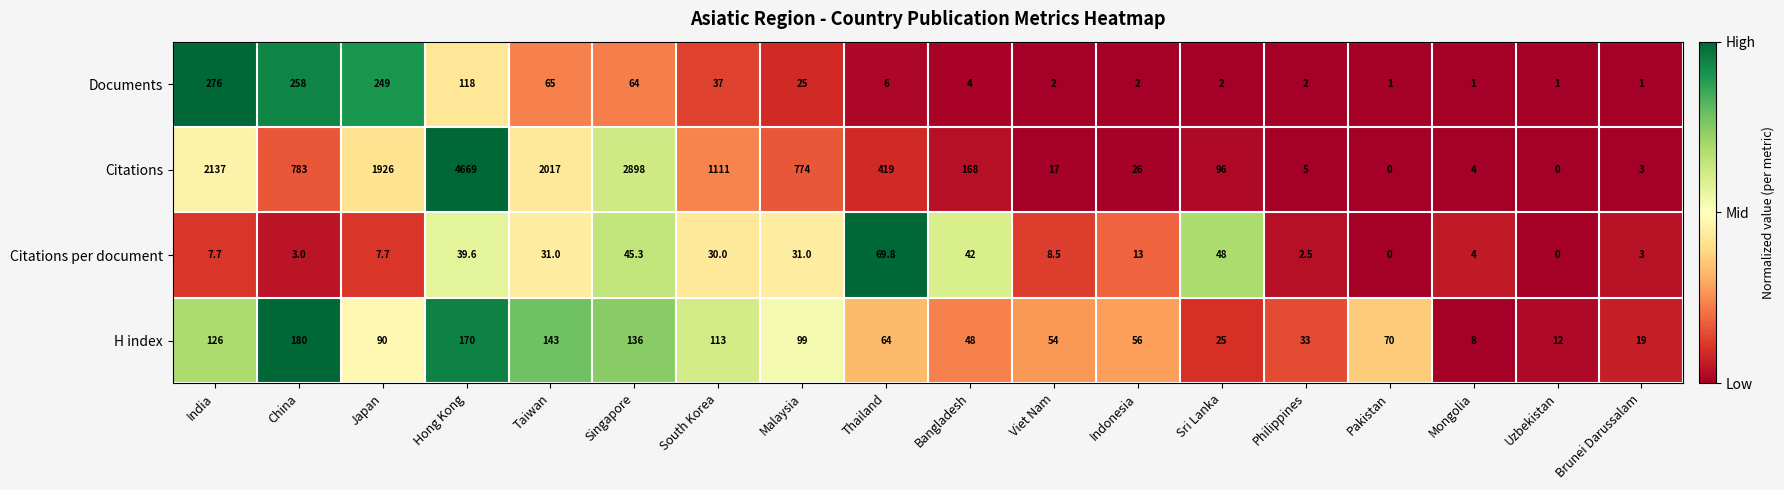

Which label corresponds to the largest value in the chart?

Hong Kong